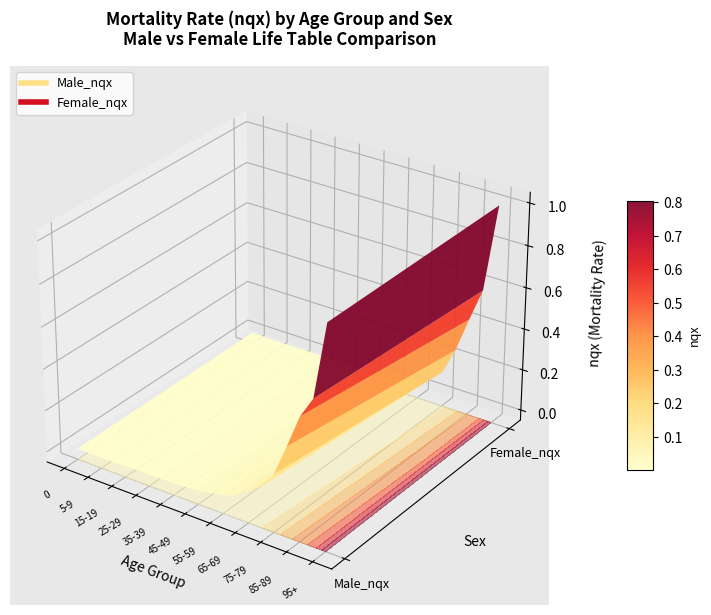

Between 11 and 14, which is larger?

14